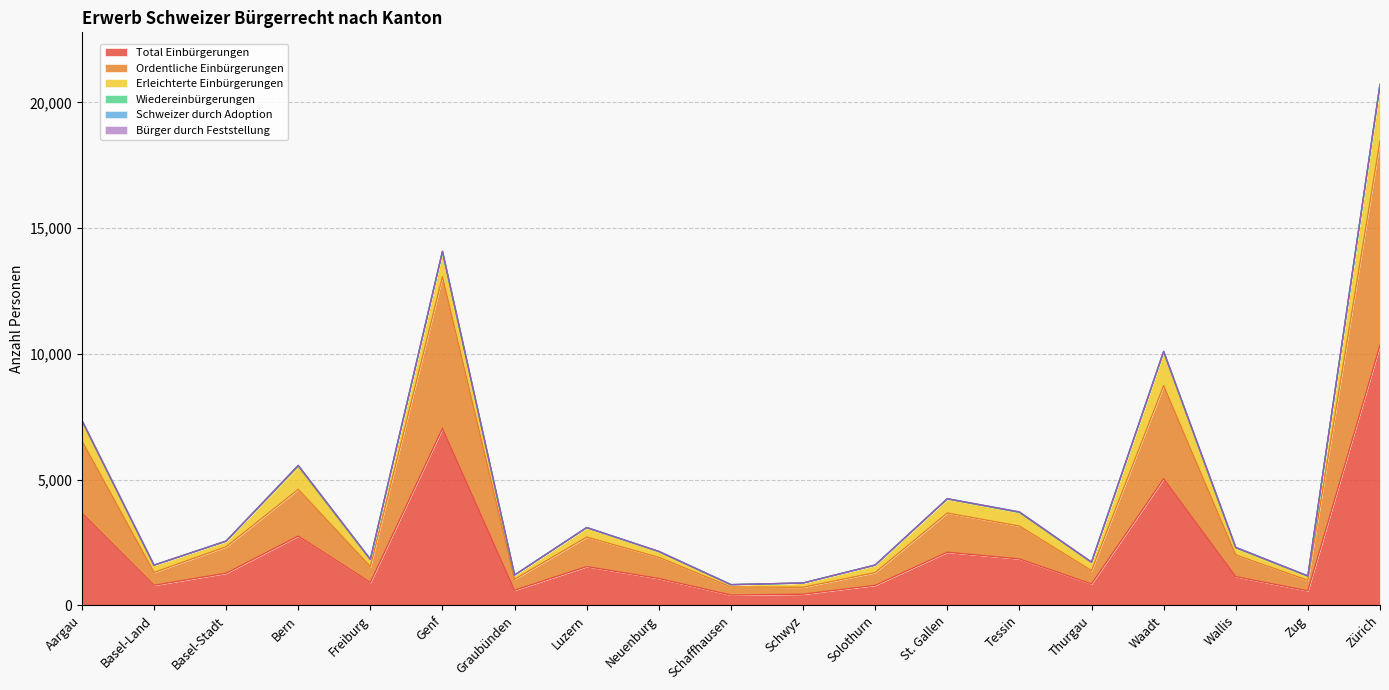

How many times do Wiedereinbürgerungen and Bürger durch Feststellung cross each other?

2